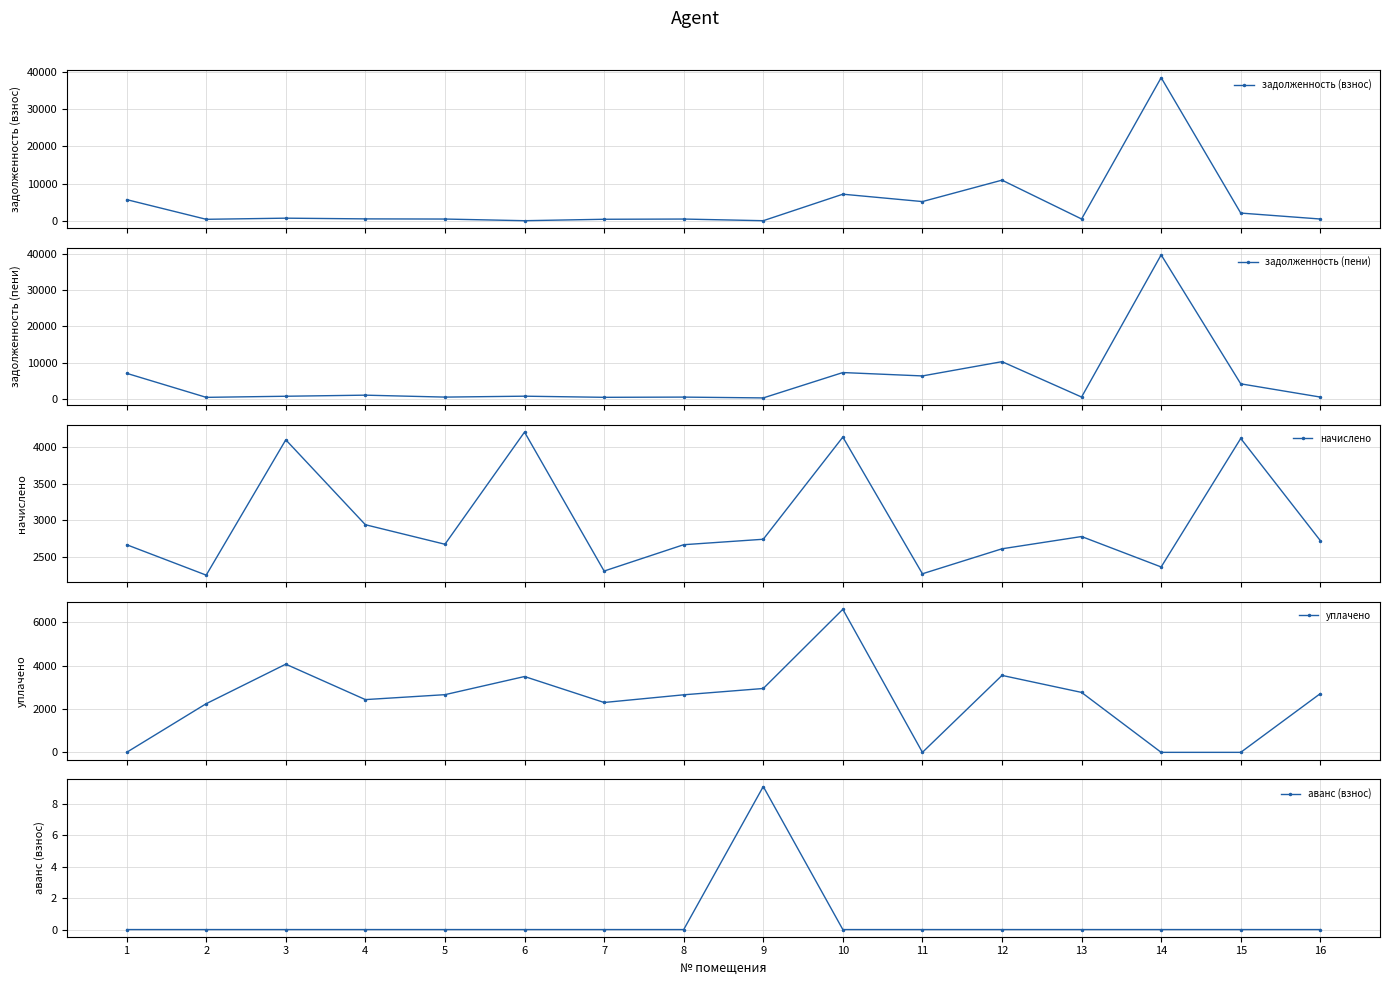

Between 13 and 15, which series saw the biggest shift?

задолженность (пени)